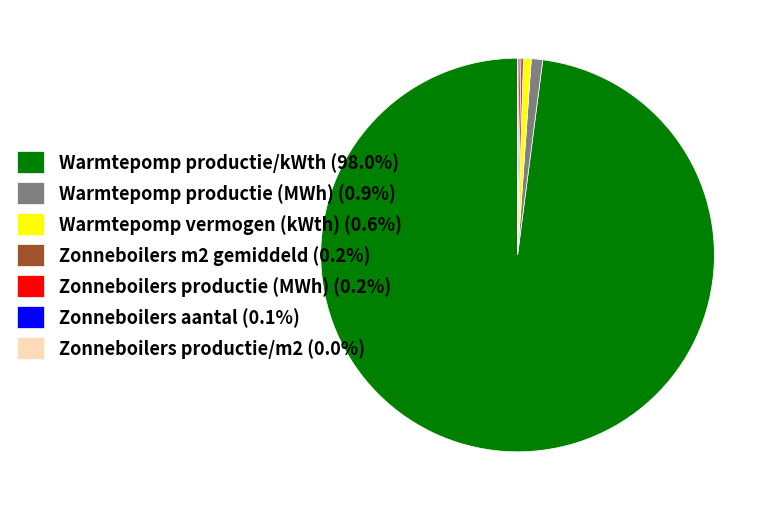

Does Warmtepomp productie (MWh) (0.9%) represent more than half of the total?

No